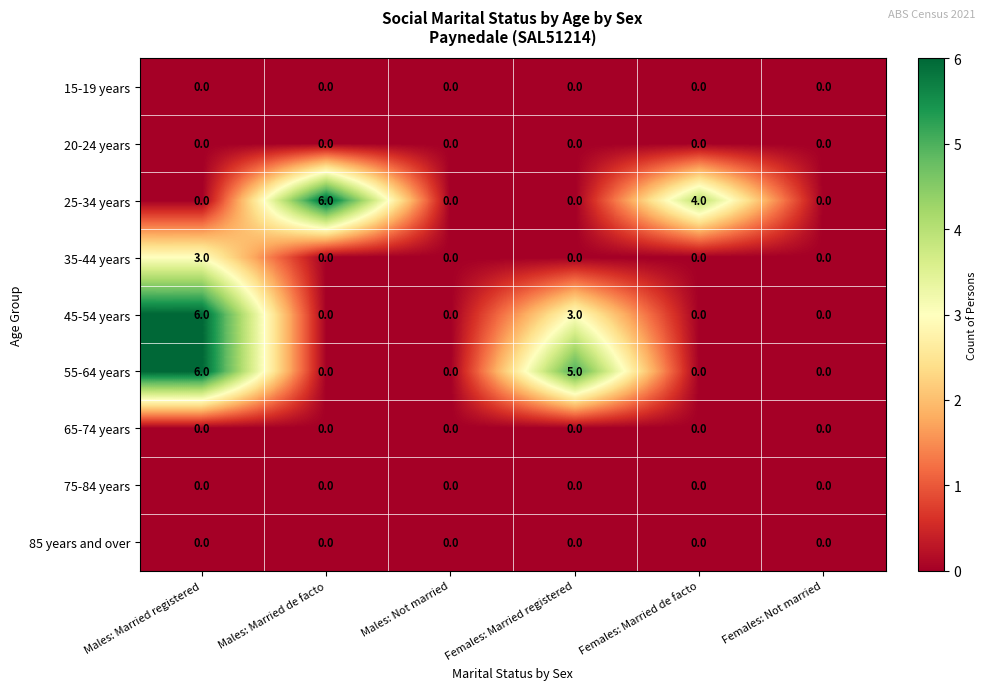

Which series has the largest total across all categories?

55-64 years